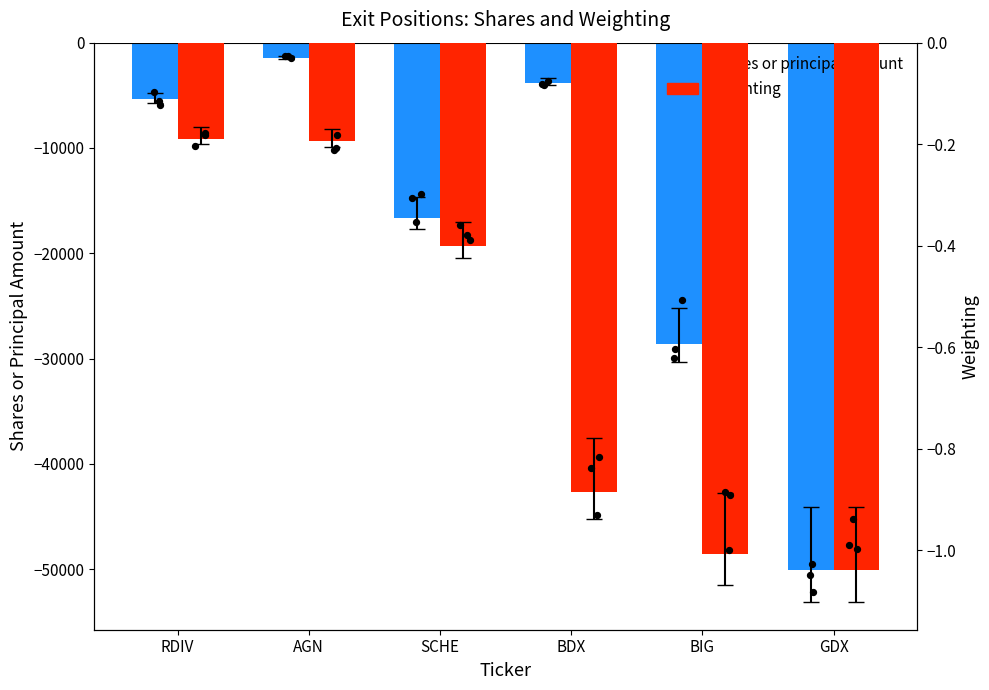

Which series contains the highest Y value?

Weighting